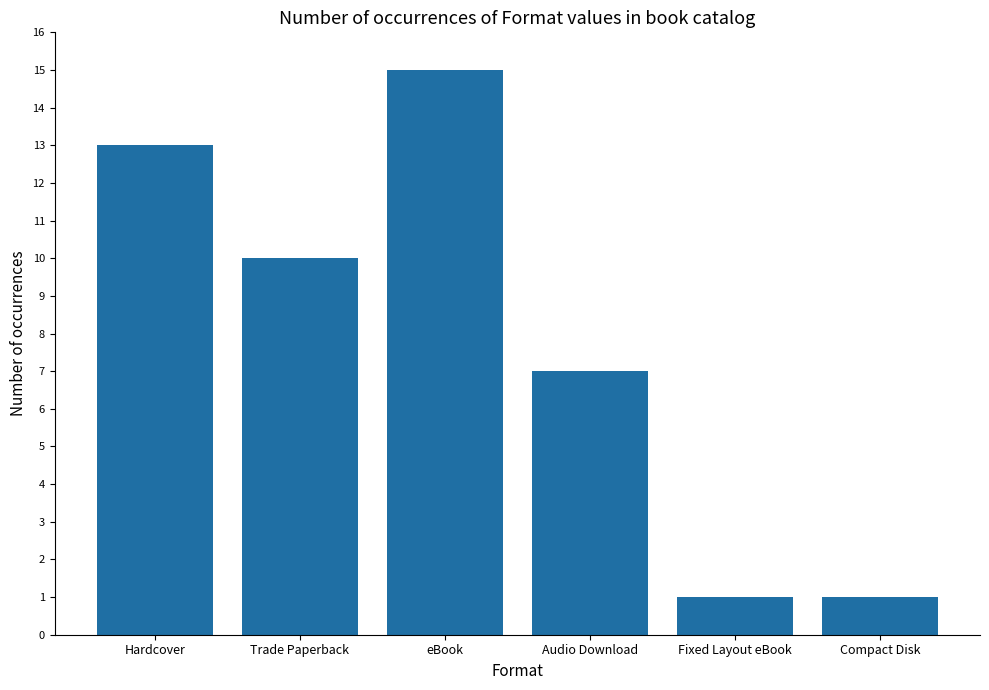

The value at Fixed Layout eBook is 1. True or false?

True